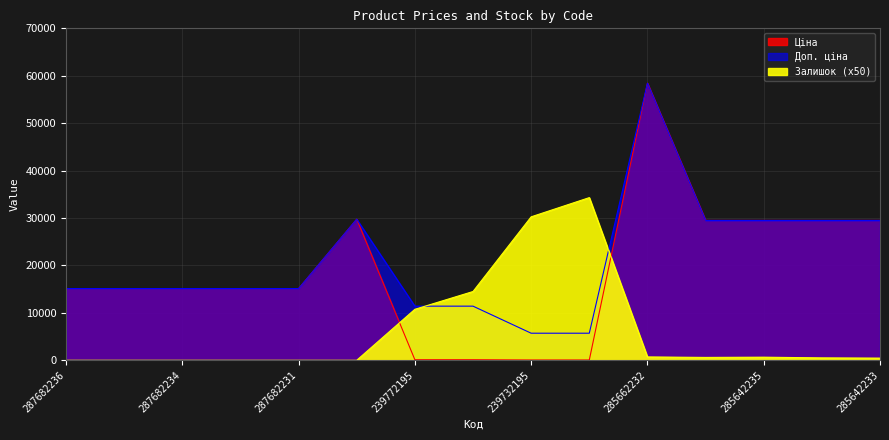

How many interior local valleys does the Залишок series have?

1